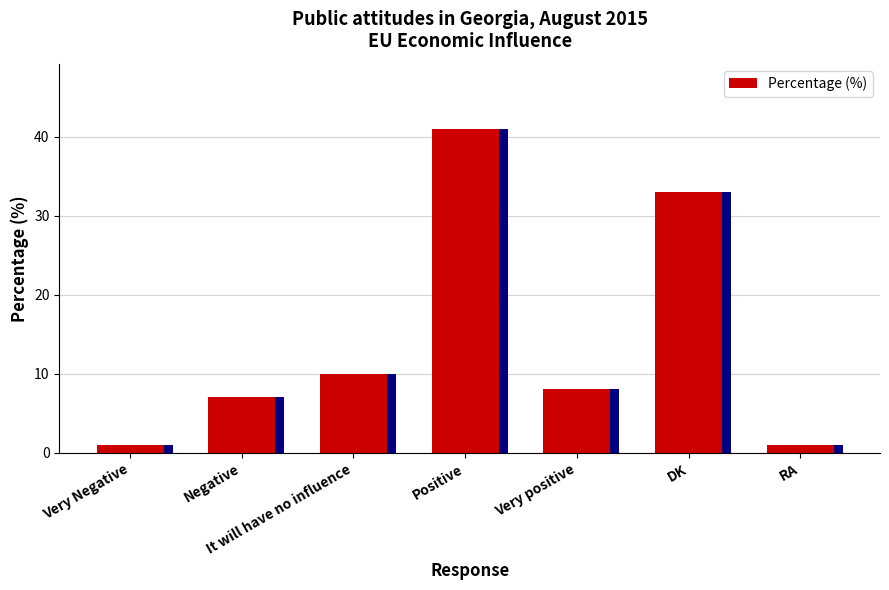

The value at Very positive is 11. True or false?

False